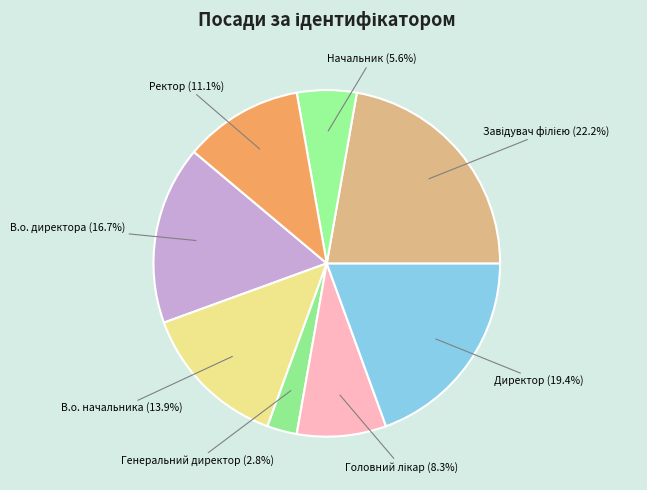

Is the sum of В.о. начальника (13.9%) and Начальник (5.6%) greater than half?

No